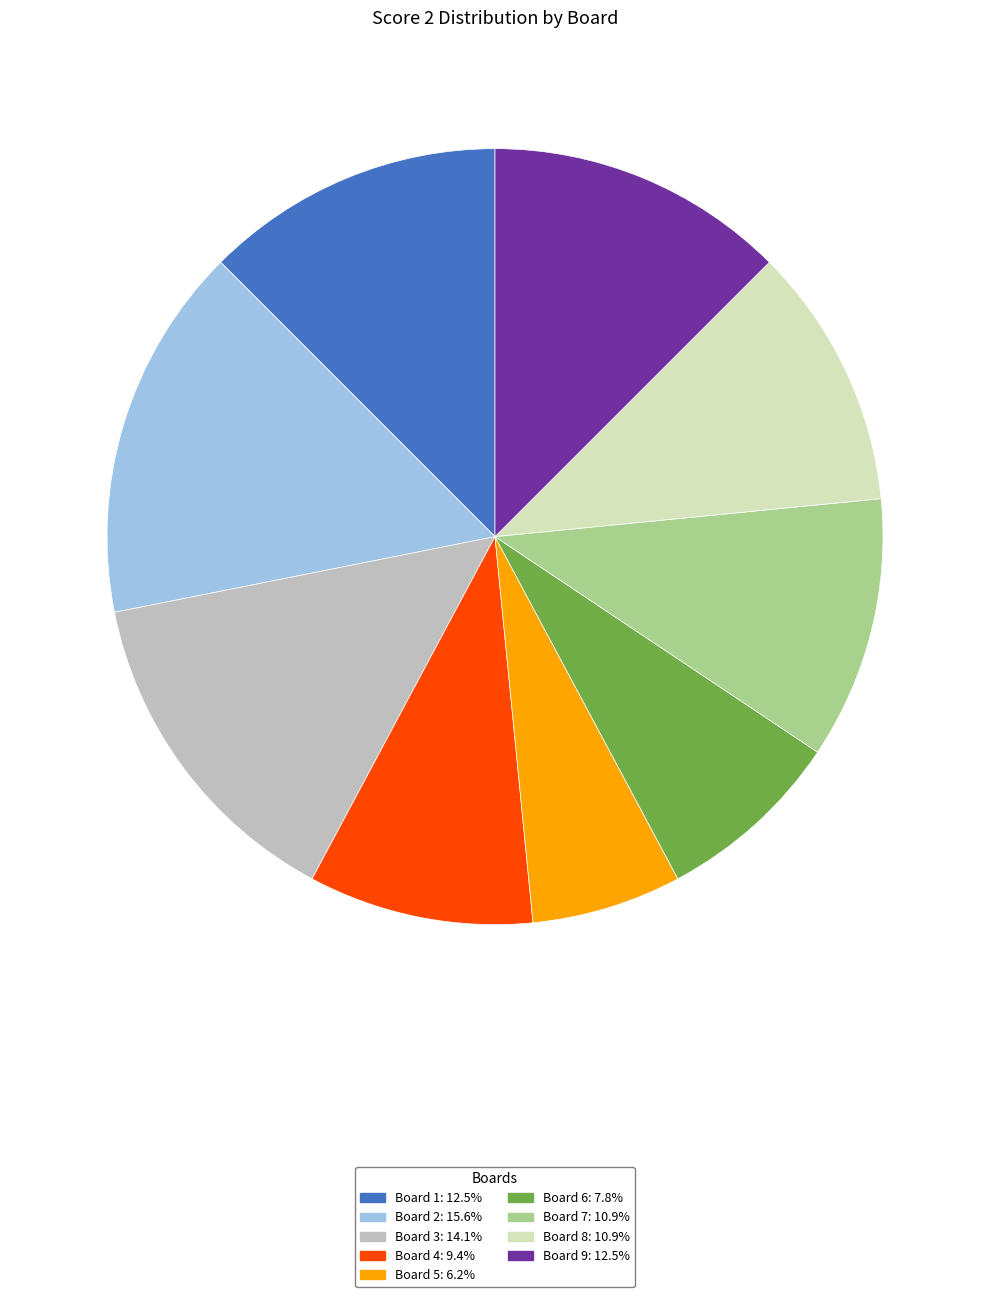

What is the largest slice in the pie chart?

Board 2